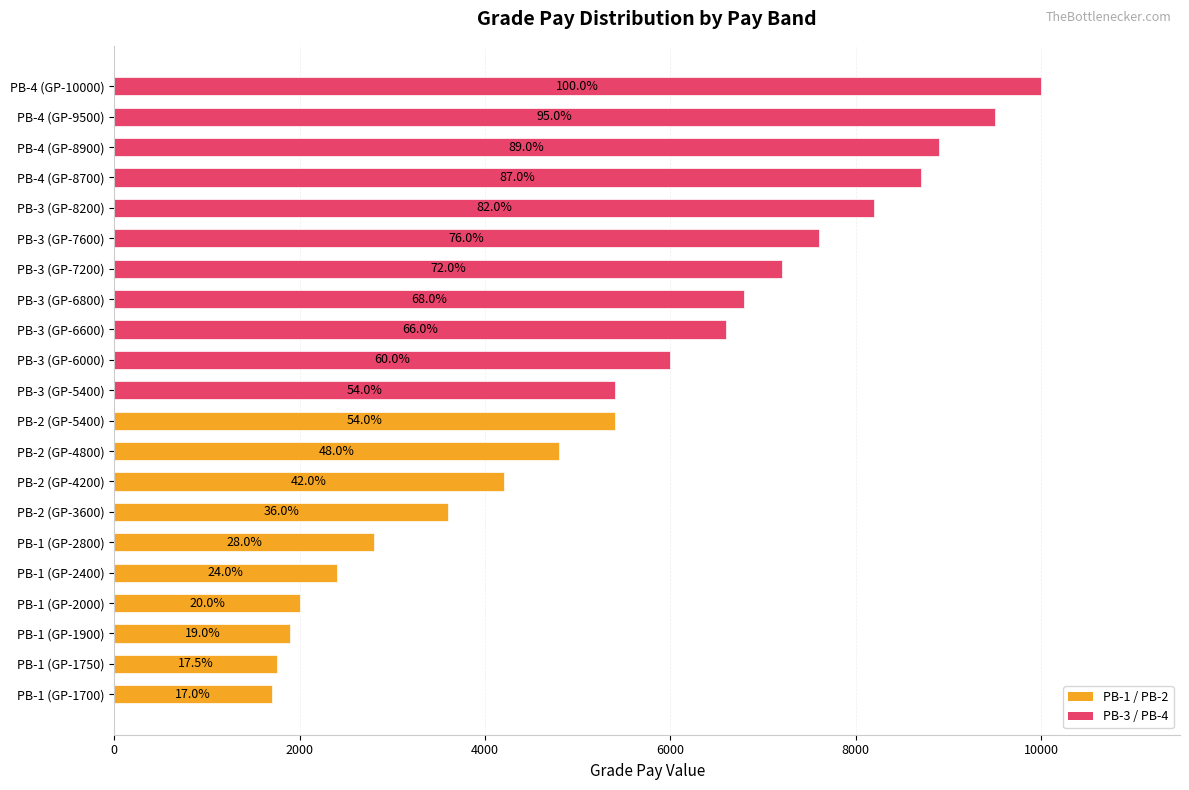

What is the smallest value displayed?

1700